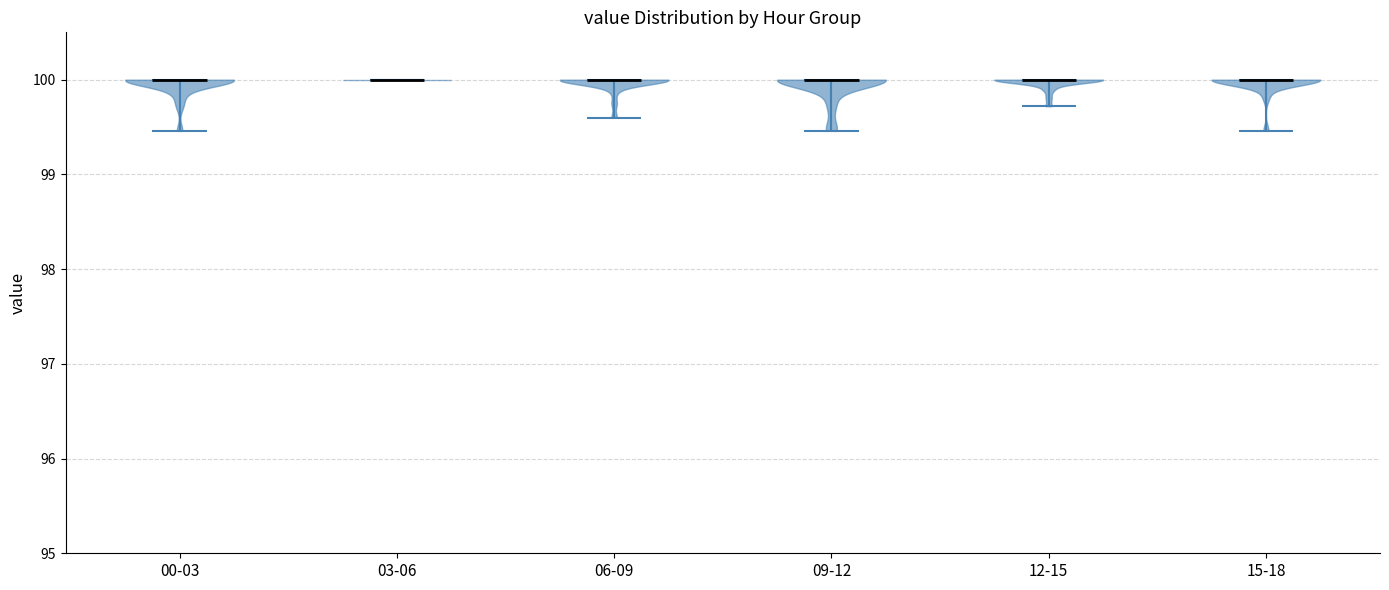

Reading left to right, read every violin against the y-axis: where its median line is, and the lowest and highest points it reaches. The values are not printed on the chart, so give them approximately, as read against the axis.

00-03: median line 100.0, lowest point 99.5, highest point 100.0
03-06: median line 100.0, lowest point 100.0, highest point 100.0
06-09: median line 100.0, lowest point 99.6, highest point 100.0
09-12: median line 100.0, lowest point 99.5, highest point 100.0
12-15: median line 100.0, lowest point 99.7, highest point 100.0
15-18: median line 100.0, lowest point 99.5, highest point 100.0